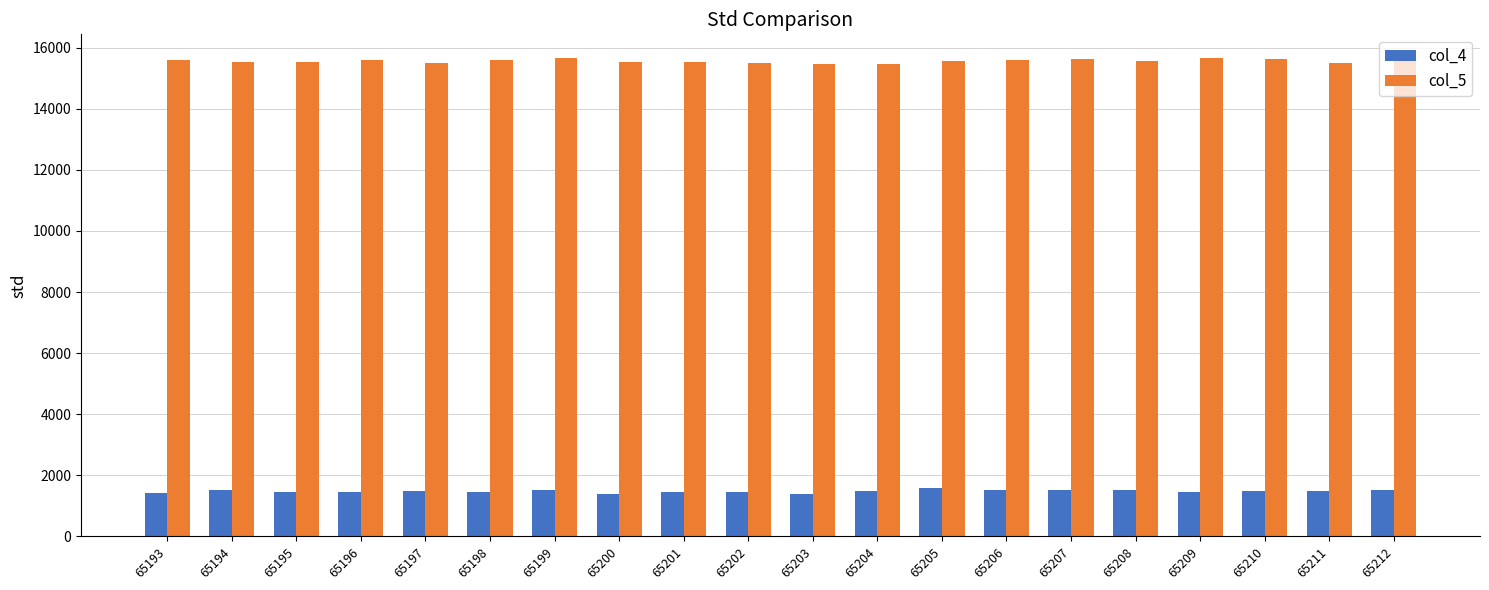

The col_4 series shows 2522 at 65201. True or false?

False